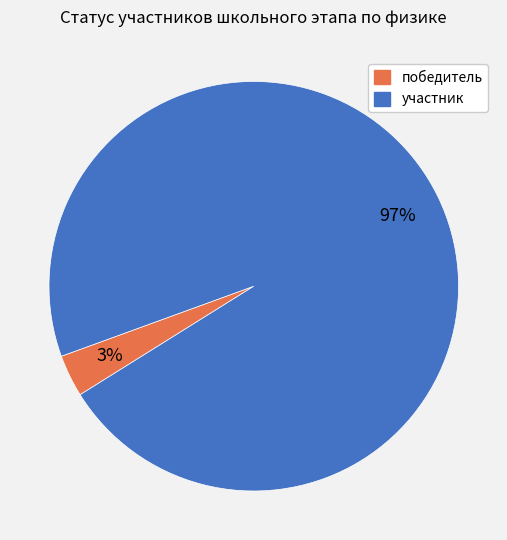

Do участник and победитель together represent more than half of the pie?

Yes